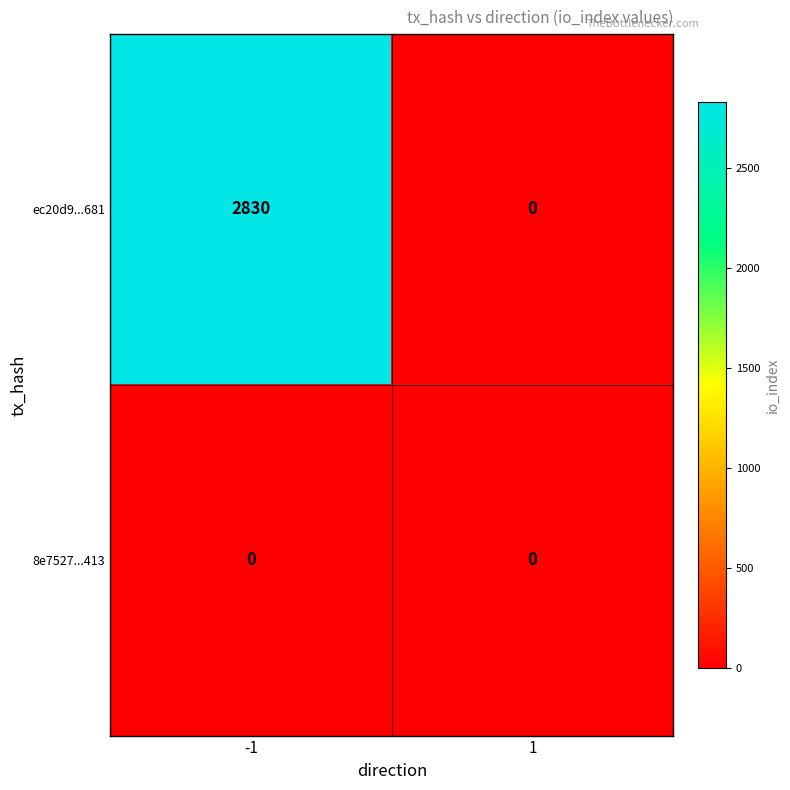

The 8e7527...413 series shows 0 at -1. True or false?

True